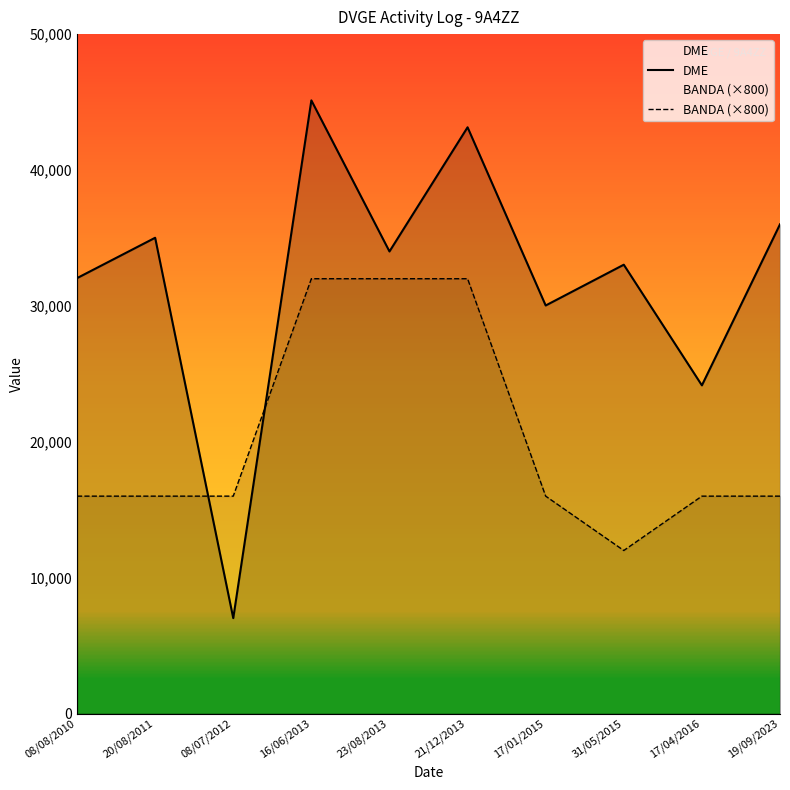

At which category is the sum across all series the highest?

16/06/2013